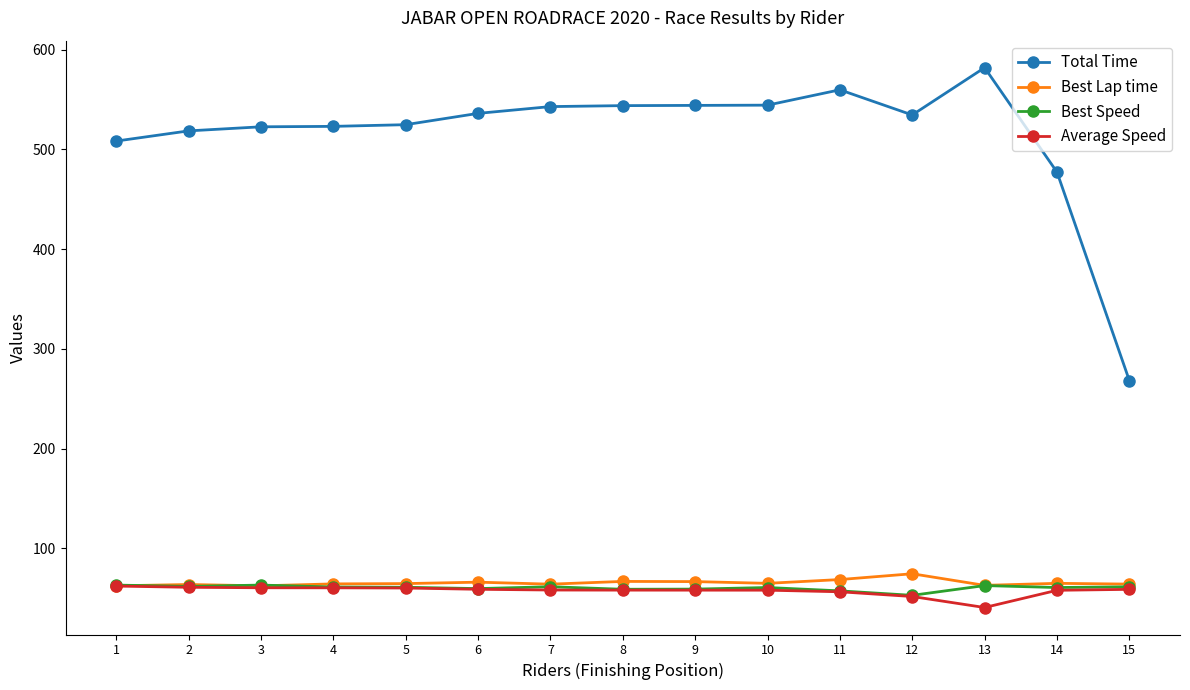

True or false: Best Speed and Total Time intersect in this chart.

False